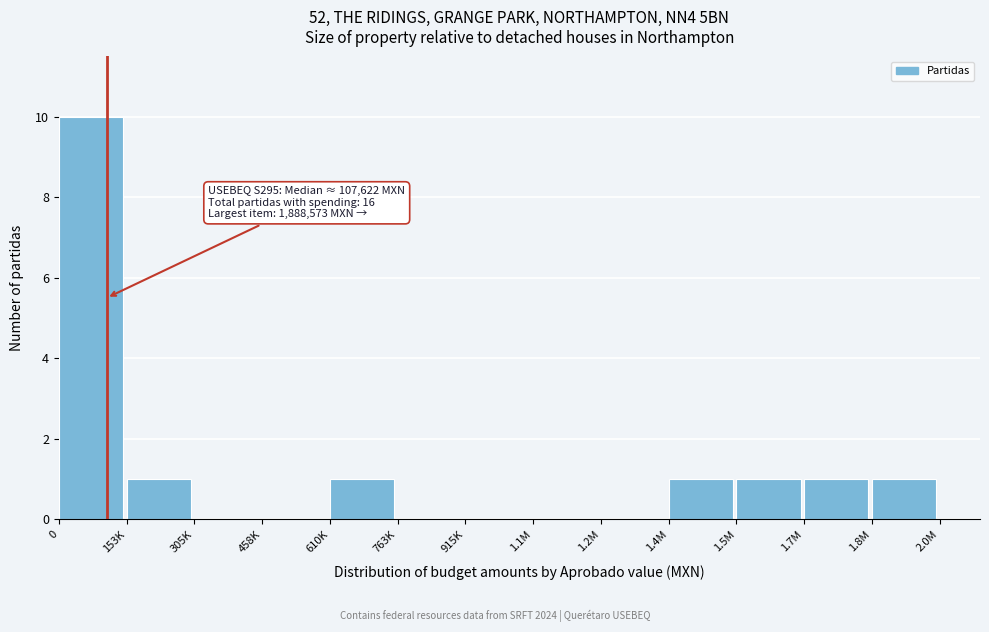

Reading right to left, list all the values displayed in this chart.

1.8M=1	1.7M=1	1.5M=1	1.4M=1	1.2M=0	1.1M=0	915K=0	763K=0	610K=1	458K=0	305K=0	153K=1	0=10